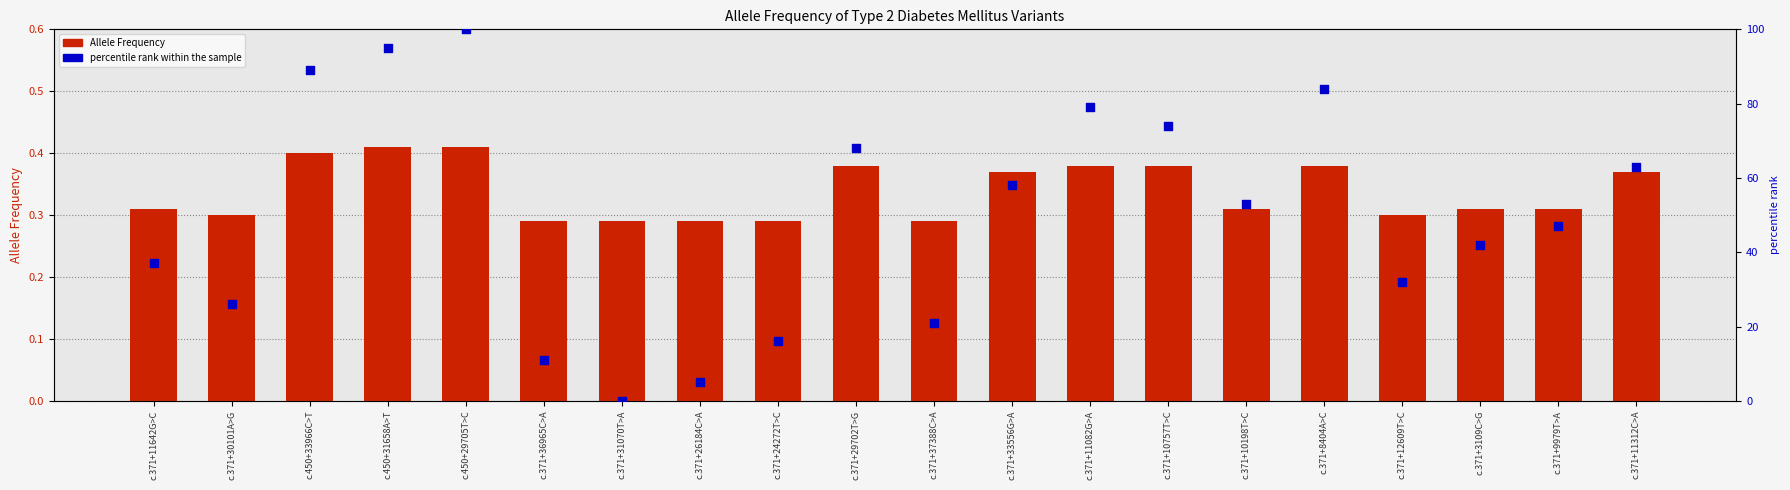

Which series contains the highest Y value?

percentile rank within the sample